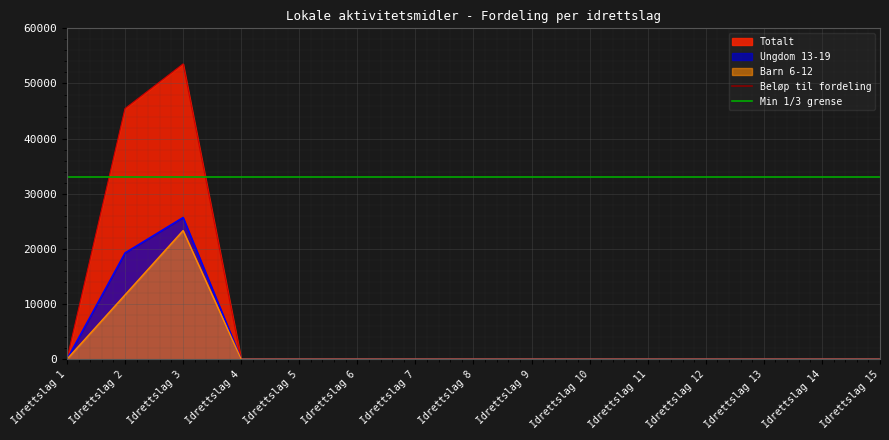

Which series changed the most between Idrettslag 1 and Idrettslag 2?

Beløp til fordeling